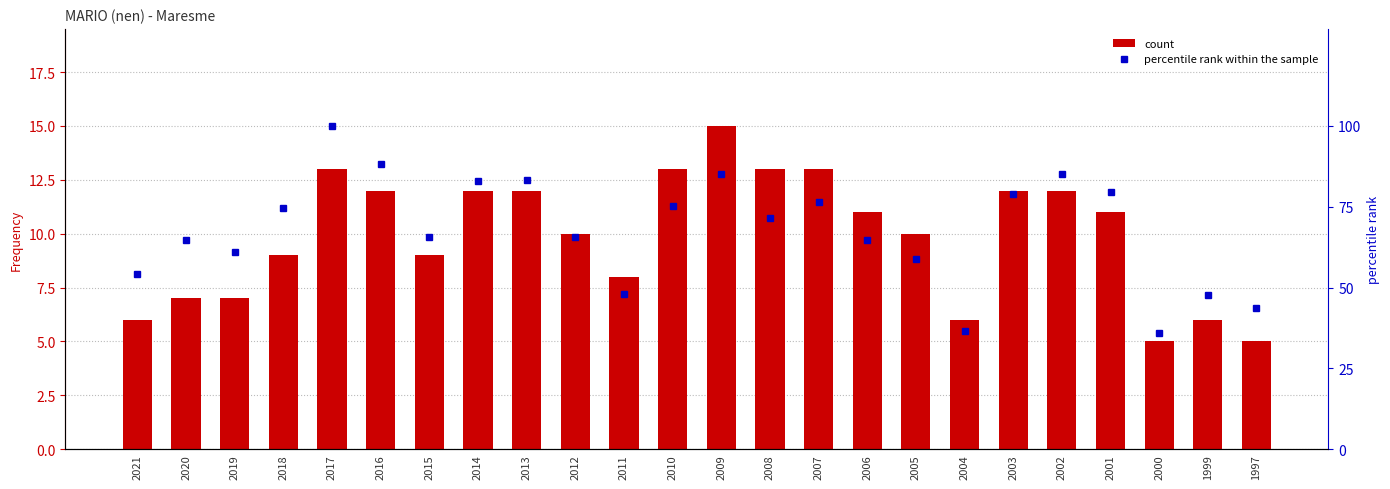

Reading right to left, transcribe all the data shown in this chart.

count: 5.0	6.0	5.0	11.0	12.0	12.0	6.0	10.0	11.0	13.0	13.0	15.0	13.0	8.0	10.0	12.0	12.0	9.0	12.0	13.0	9.0	7.0	7.0	6.0
percentile rank within the sample: 43.6	47.6	35.8	79.7	85.1	78.8	36.7	58.7	64.8	76.5	71.6	85.1	75.4	48.1	65.6	83.4	82.8	65.6	88.3	100.0	74.5	61.0	64.8	54.2